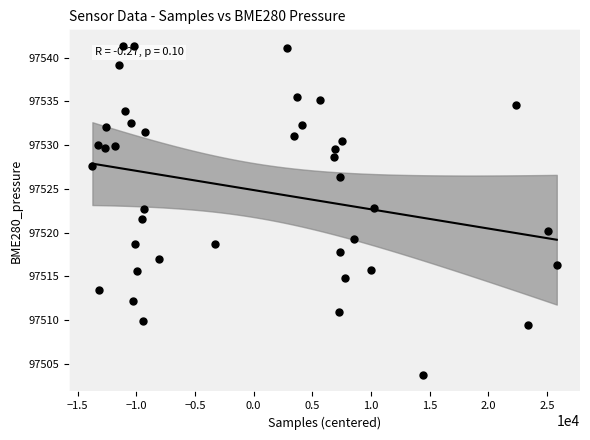

What is the range of X values (max minus min)?

39583.0